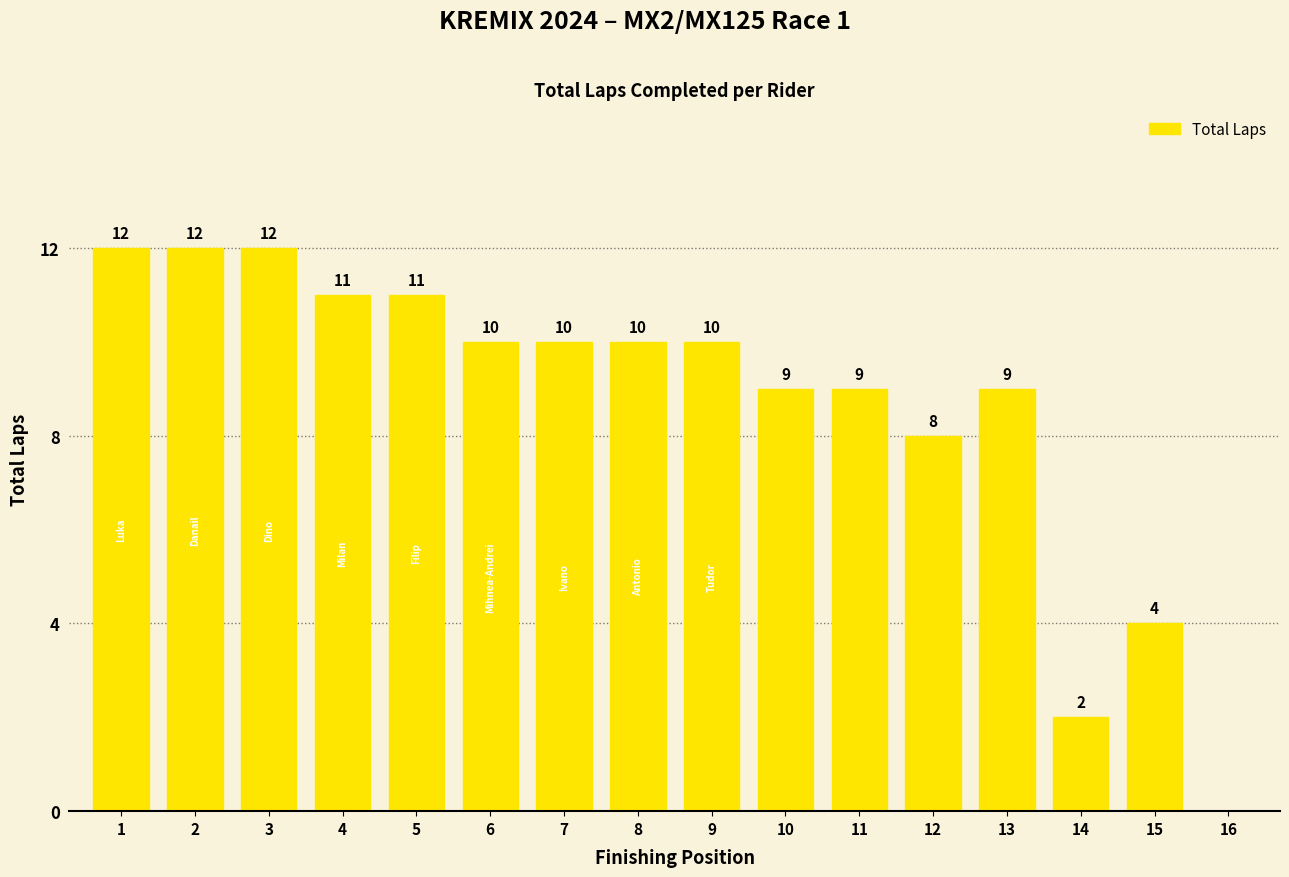

What is the change in value from 7 to 16?

-10